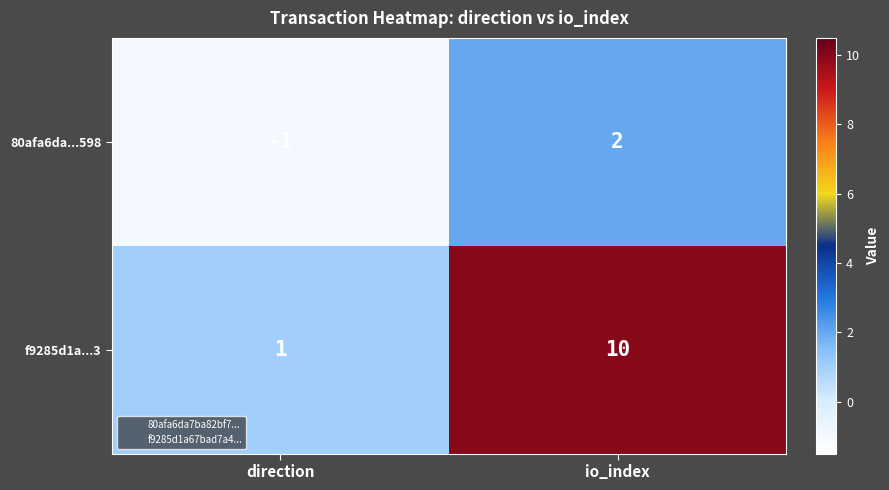

Is it true that 80afa6da...598 equals 2 at io_index?

True